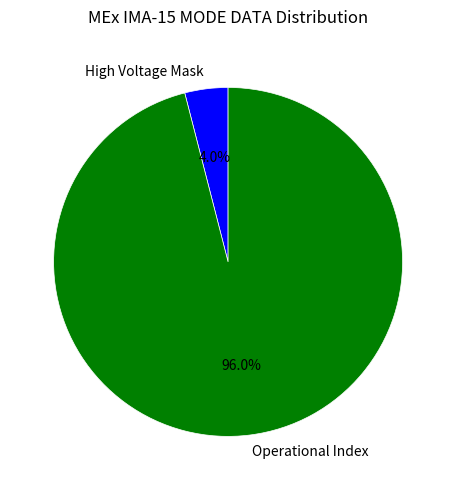

How much of the chart is everything except Operational Index?

4.0%